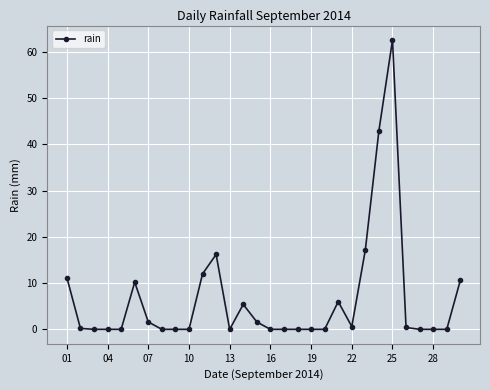

What is the maximum value shown in the chart?

62.6